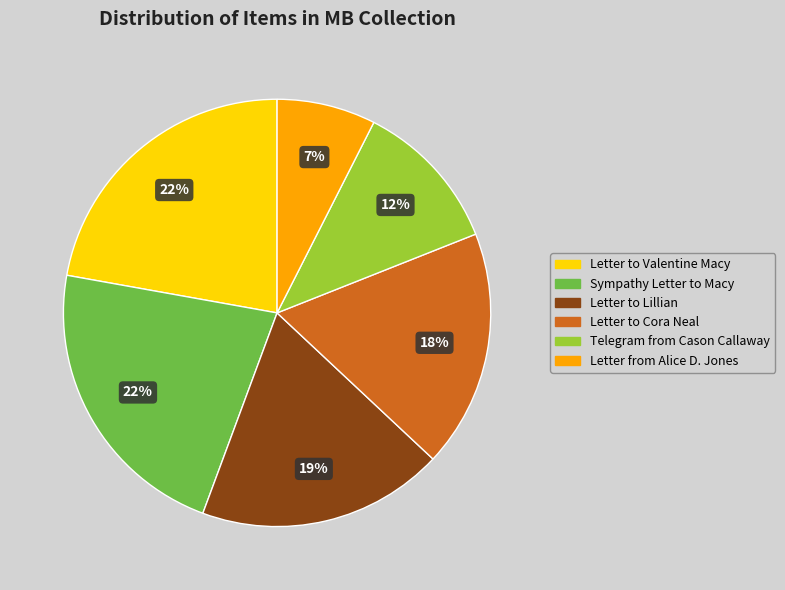

What percentage is the Letter to Lillian slice, to the nearest percent?

19%